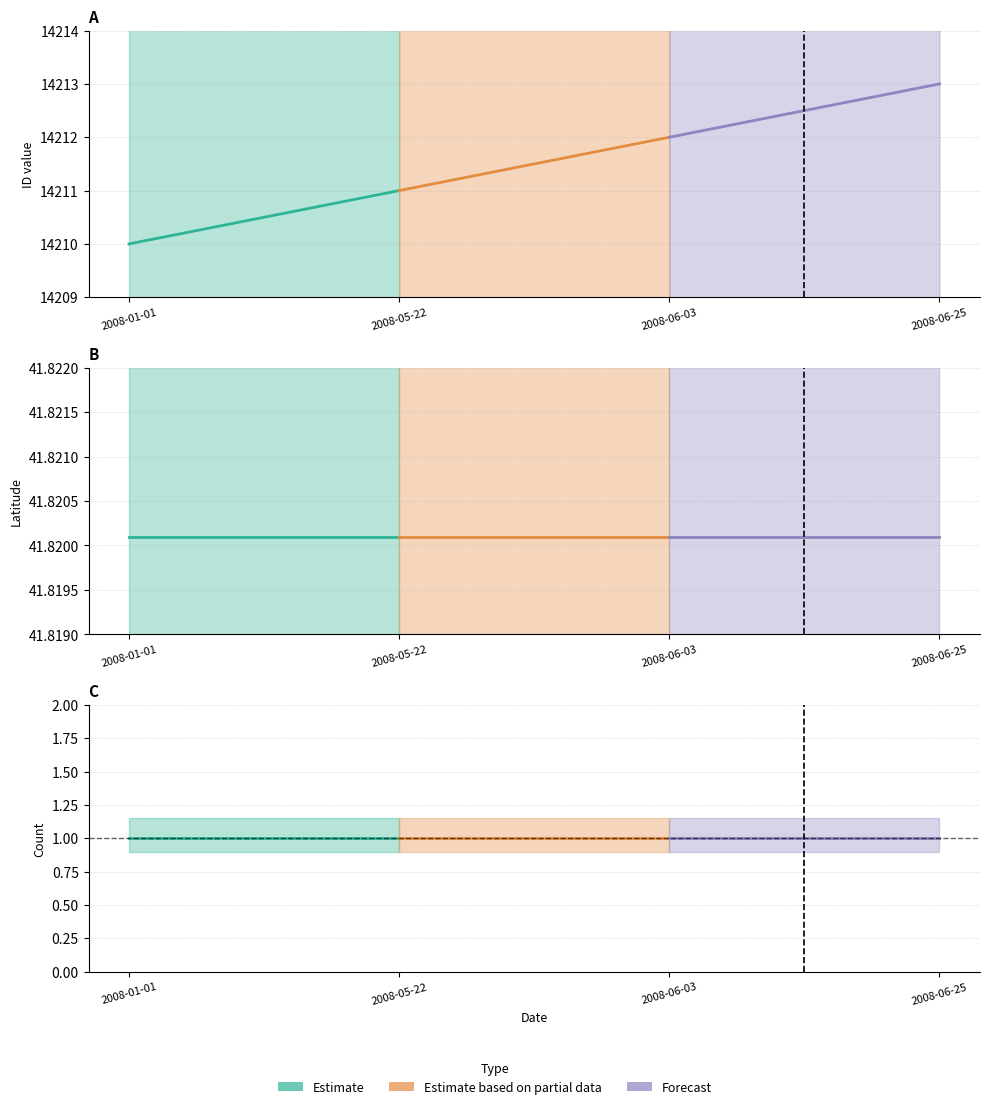

What is the label of the 4th point from the left?

2008-06-25